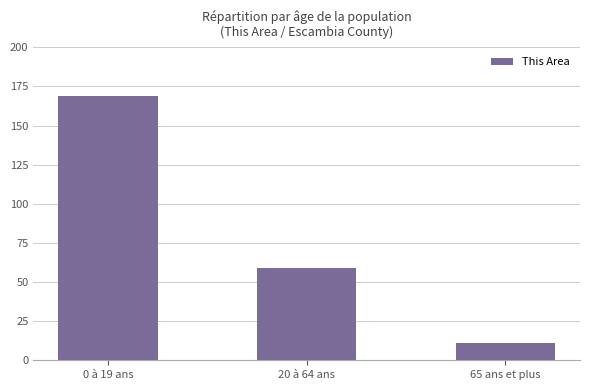

Reading right to left, list all the values displayed in this chart.

11	59	169